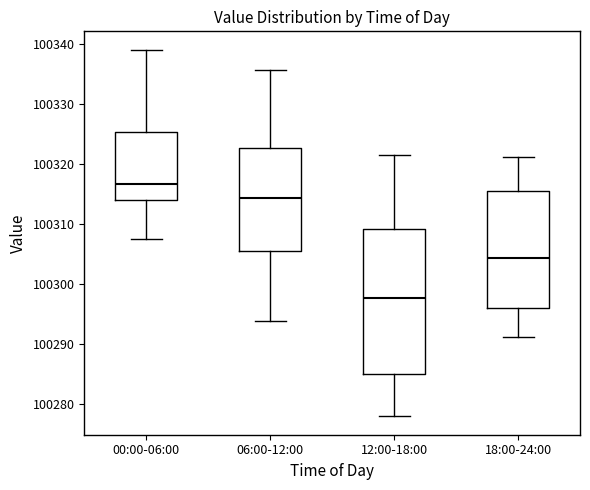

Reading left to right, read every box against the y-axis: the position of its median line, the range the box covers, and the ends of its whiskers. The values are not printed on the chart, so give them approximately, as read against the axis.

00:00-06:00: median 100317, box 100314 to 100325, whiskers 100308 to 100339
06:00-12:00: median 100314, box 100306 to 100323, whiskers 100294 to 100336
12:00-18:00: median 100298, box 100285 to 100309, whiskers 100278 to 100322
18:00-24:00: median 100304, box 100296 to 100315, whiskers 100291 to 100321